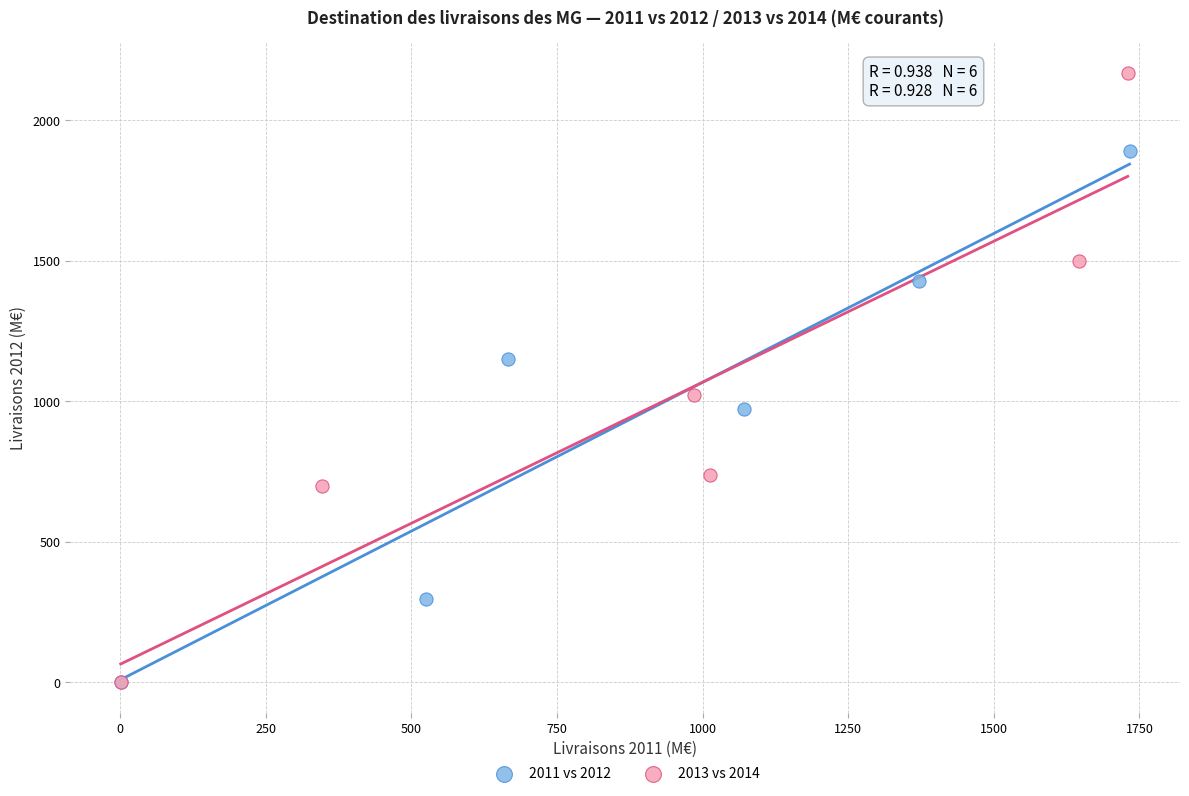

Which series contains the highest Y value?

2013 vs 2014